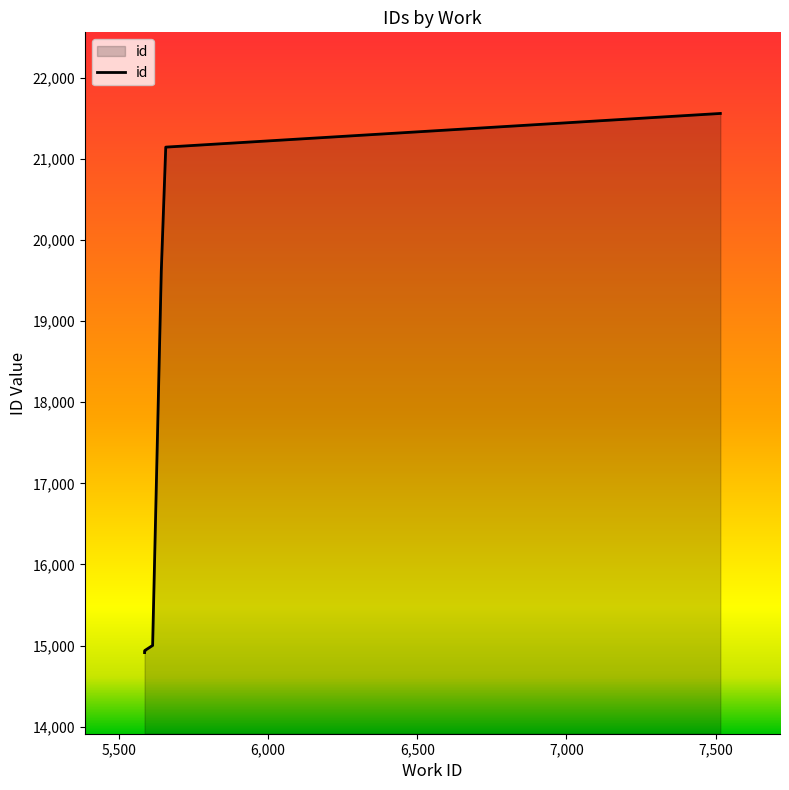

List the labels in order of value, smallest first.

5586, 5586, 5587, 5587, 5587, 5587, 5613, 5642, 5657, 7516